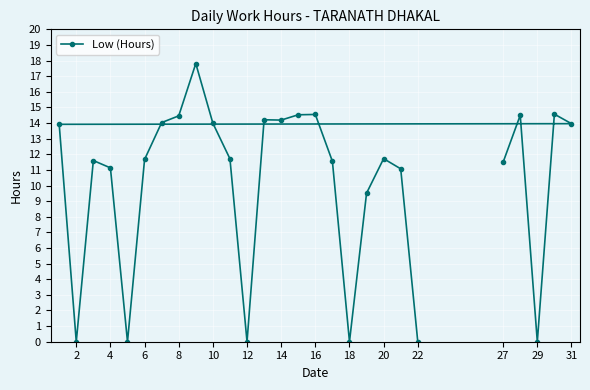

What is the maximum value shown in the chart?

17.8